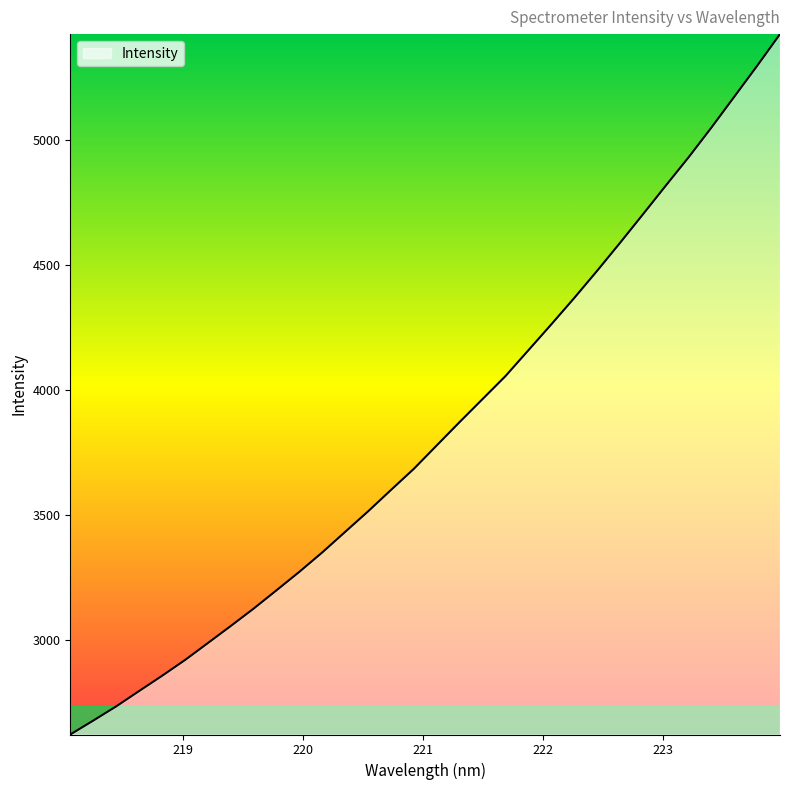

What is the smallest value displayed?

2621.5